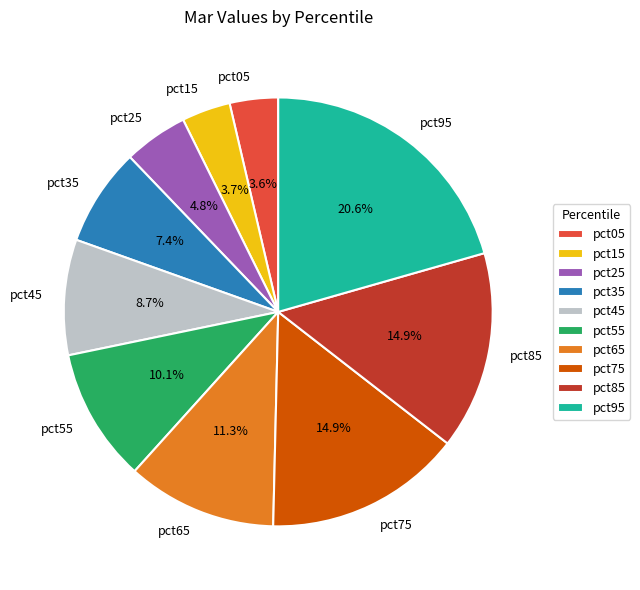

What percentage is the pct75 slice, to the nearest percent?

15%